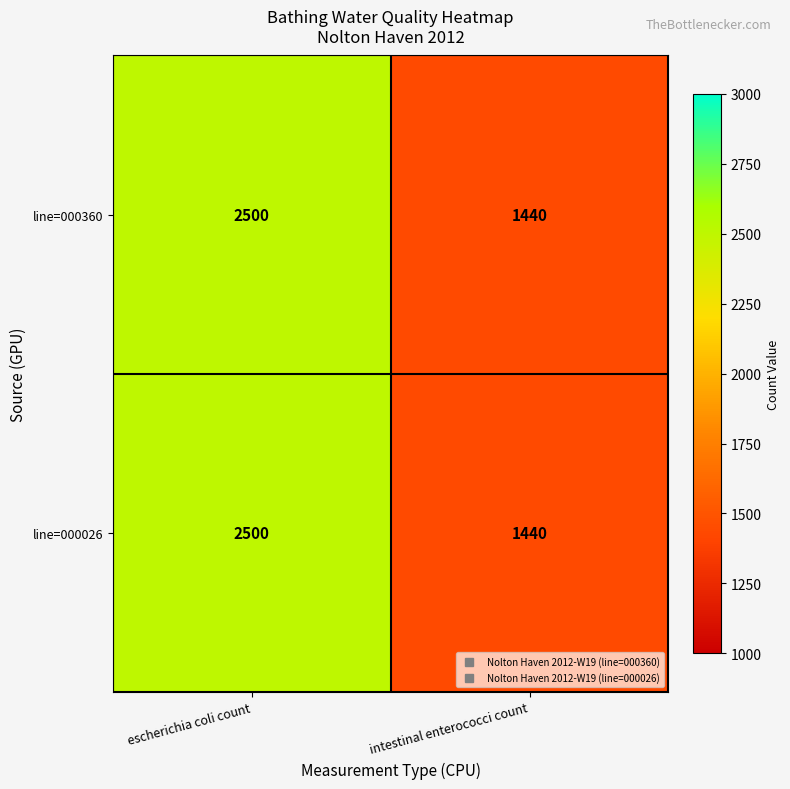

Count the number of categories in the chart.

2